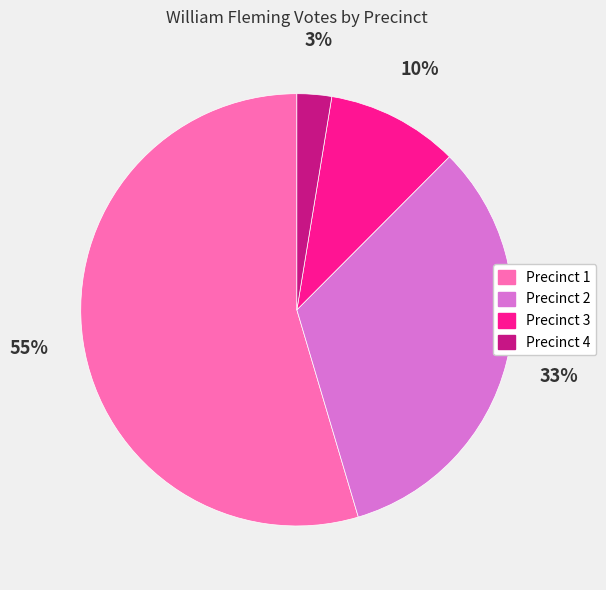

How many slices are in this pie chart?

4